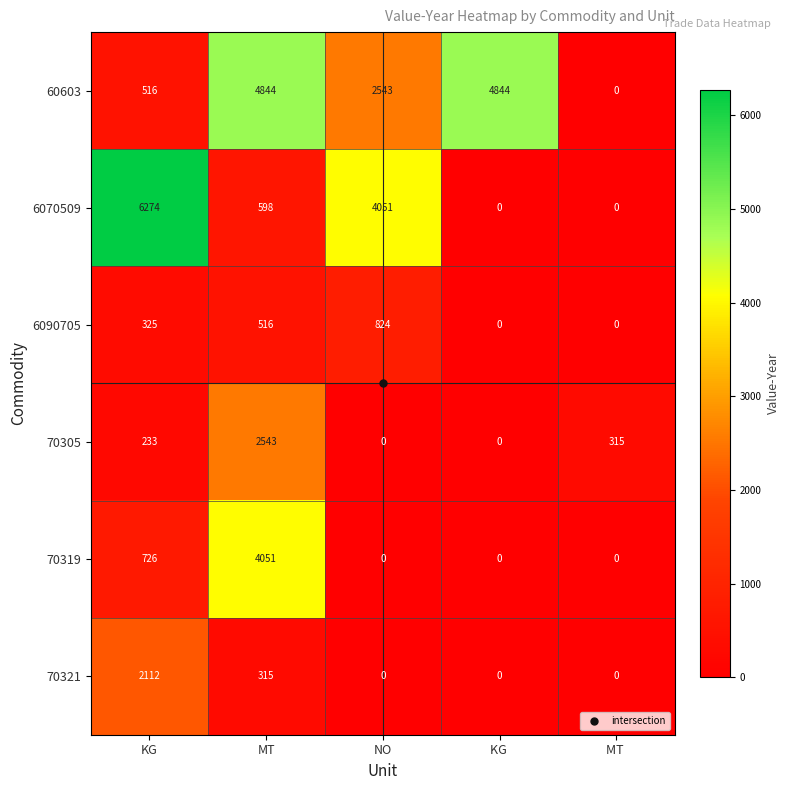

What is the average value of the 6070509 series?

2185